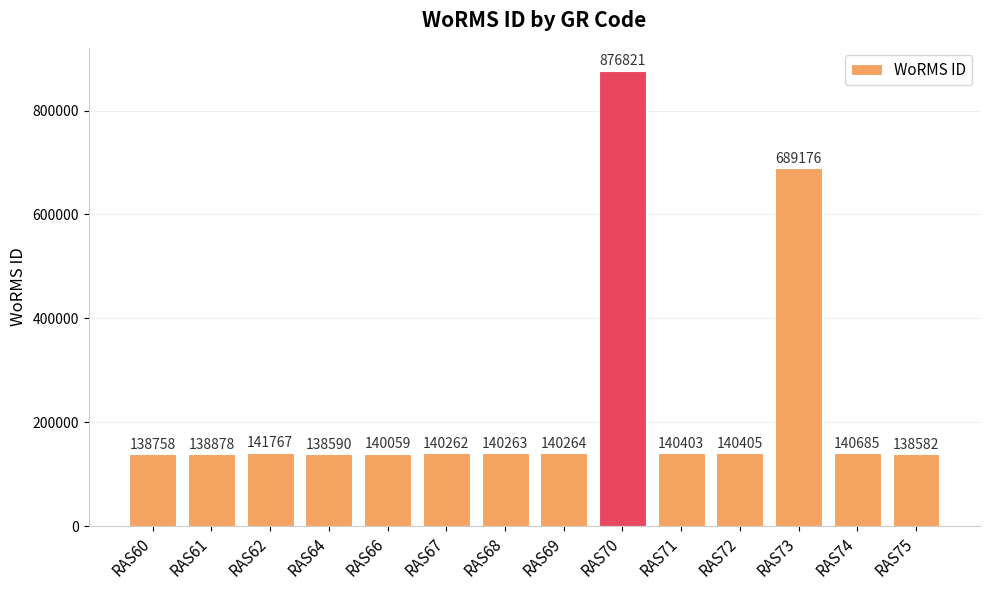

Which has a higher value, RAS69 or RAS60?

RAS69